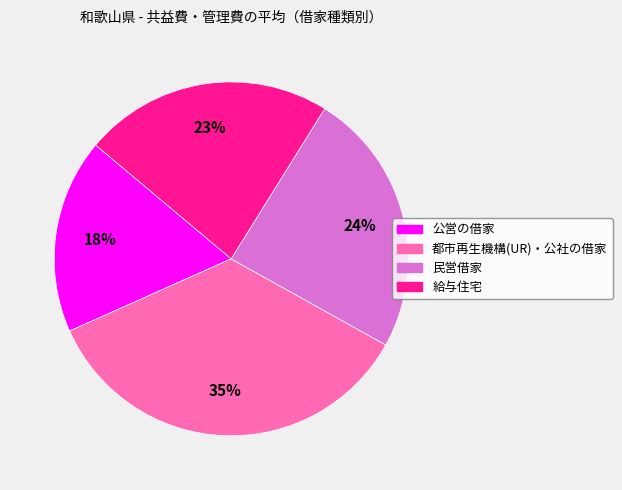

Is there a majority slice in this chart?

No